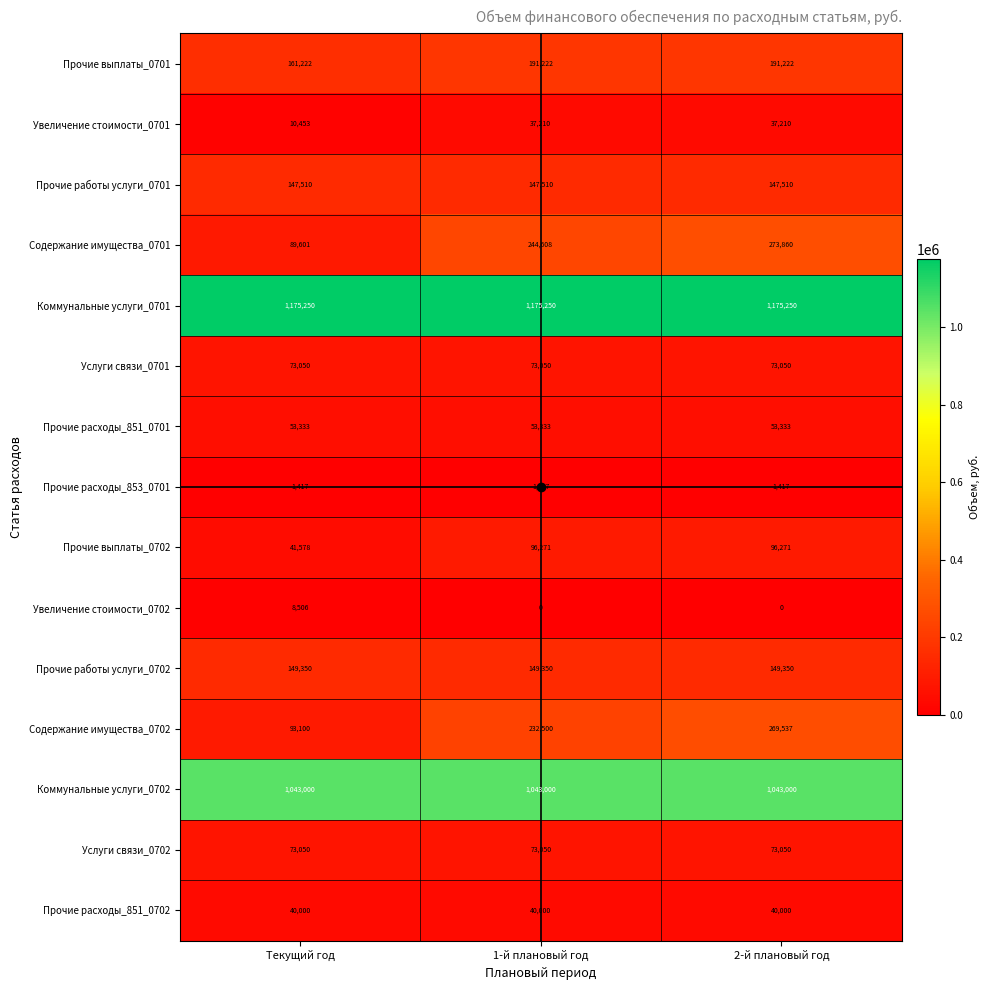

At which category is the sum across all series the highest?

2-й плановый год